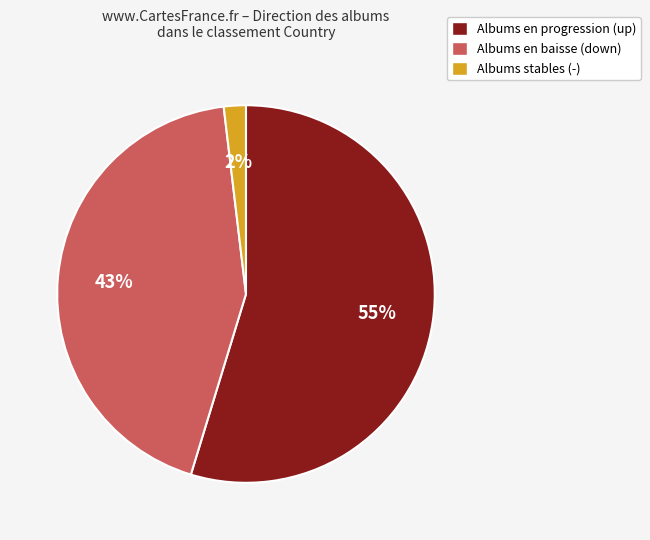

What is the largest slice in the pie chart?

Albums en progression (up)